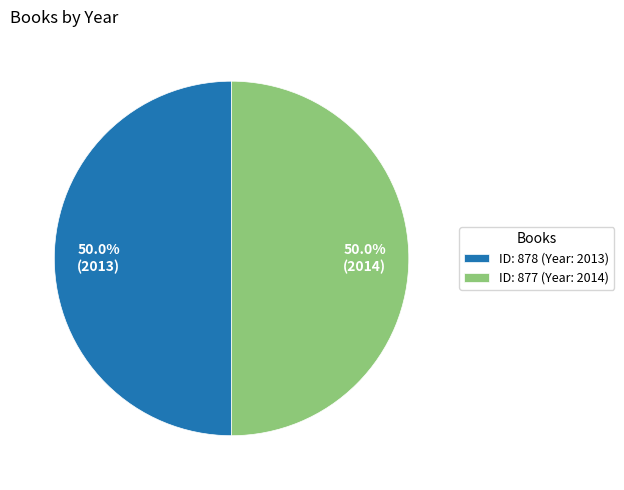

To the nearest percent, what is the average slice percentage?

50%